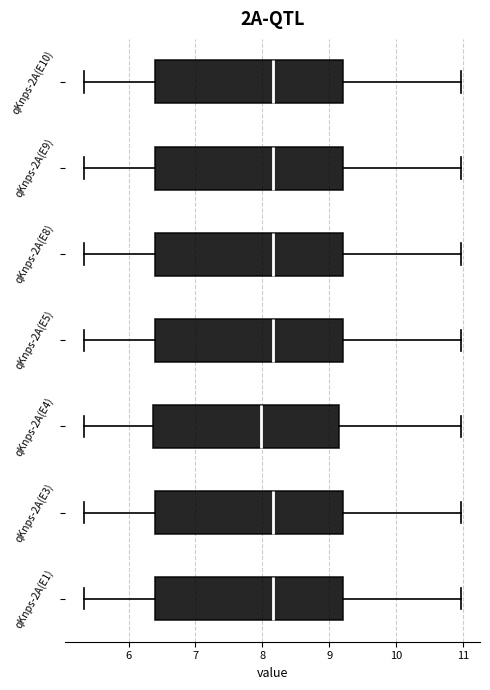

Where does the median line of the box for qKnps-2A(E8) sit on the x-axis? The values are not printed on the chart, so give them approximately, as read against the axis.

8.2